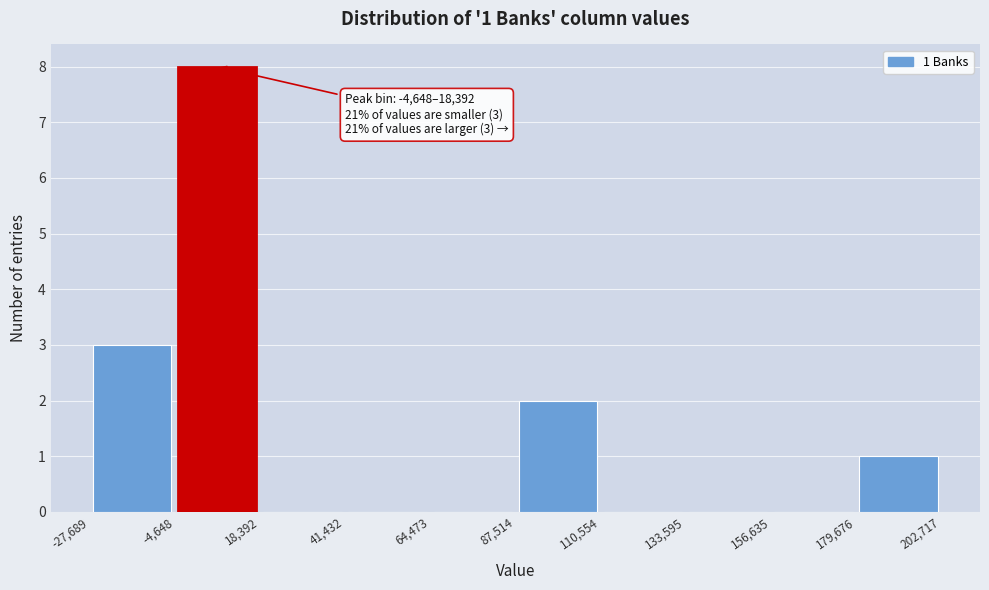

Over which range of the x-axis is the bar tallest?

-4,648 to 18,392